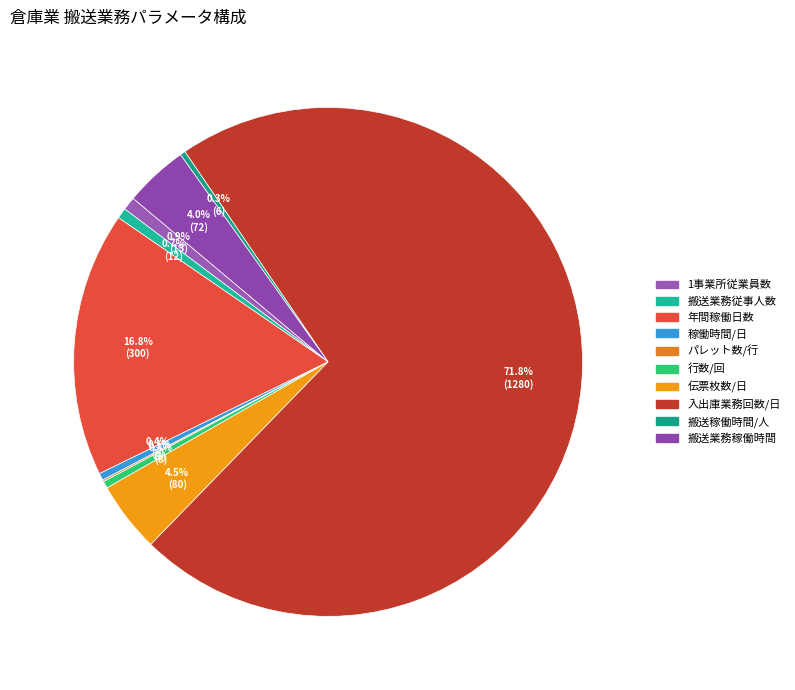

Which category has the biggest portion of the pie?

入出庫業務回数/日